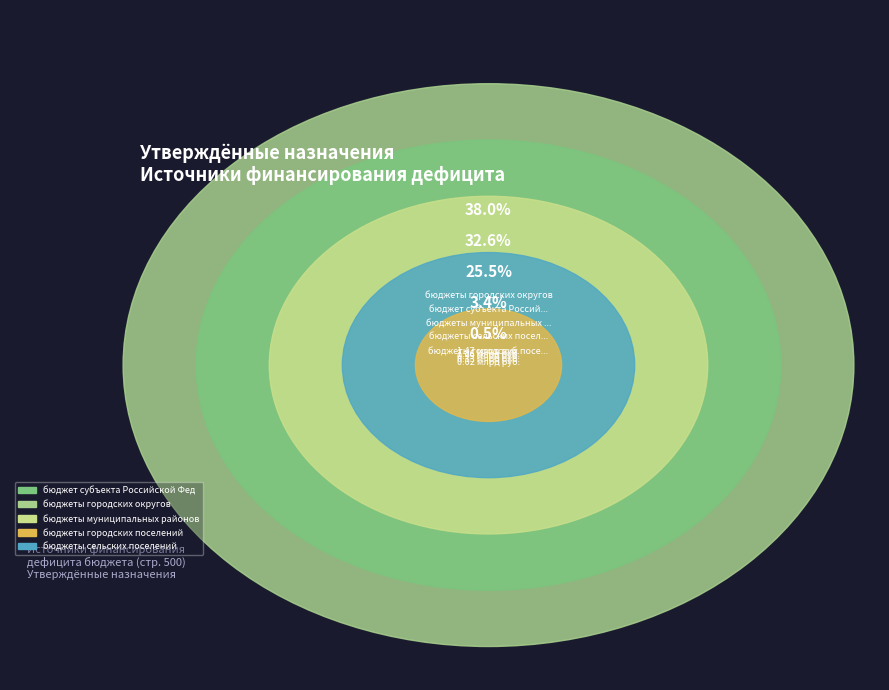

What percentage is the бюджеты сельских поселений slice, to the nearest percent?

3%